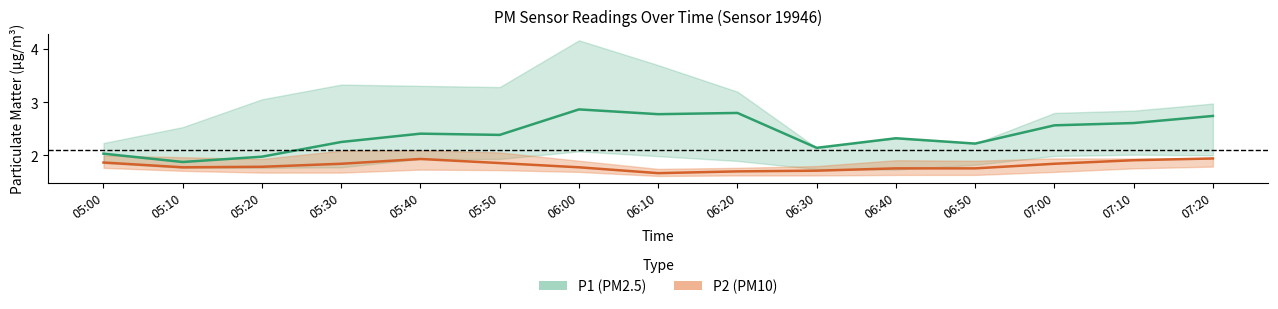

What is the value of the P2 point at the 13th from the left?

1.8